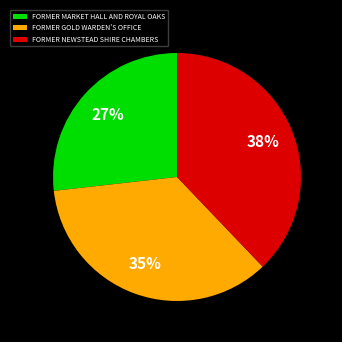

Does FORMER GOLD WARDEN'S OFFICE represent more than half of the total?

No